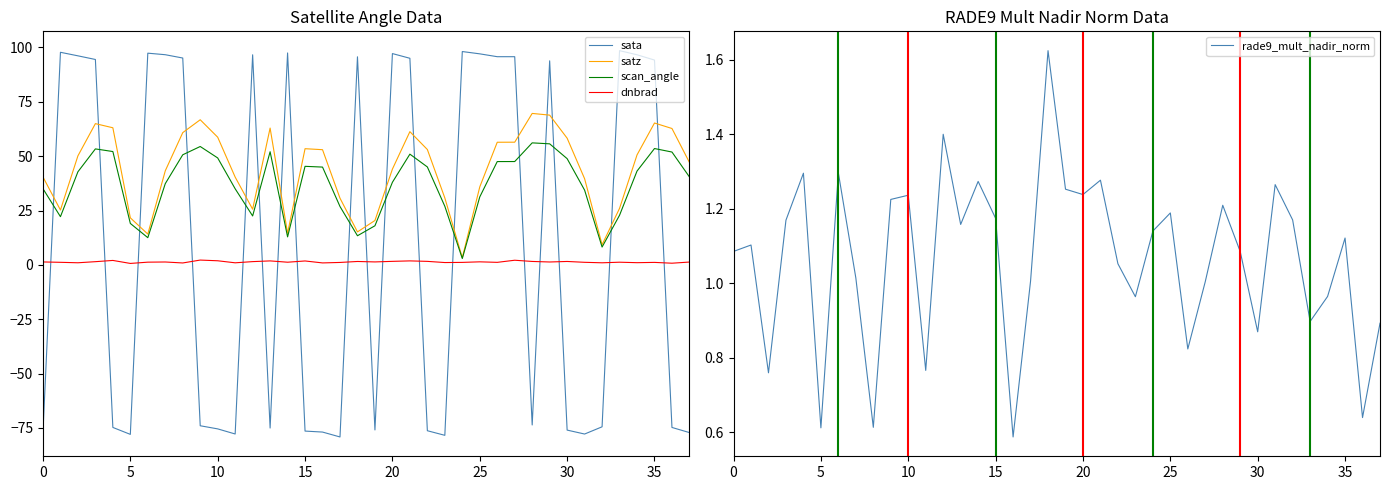

What is the average value of the satz series?

43.8